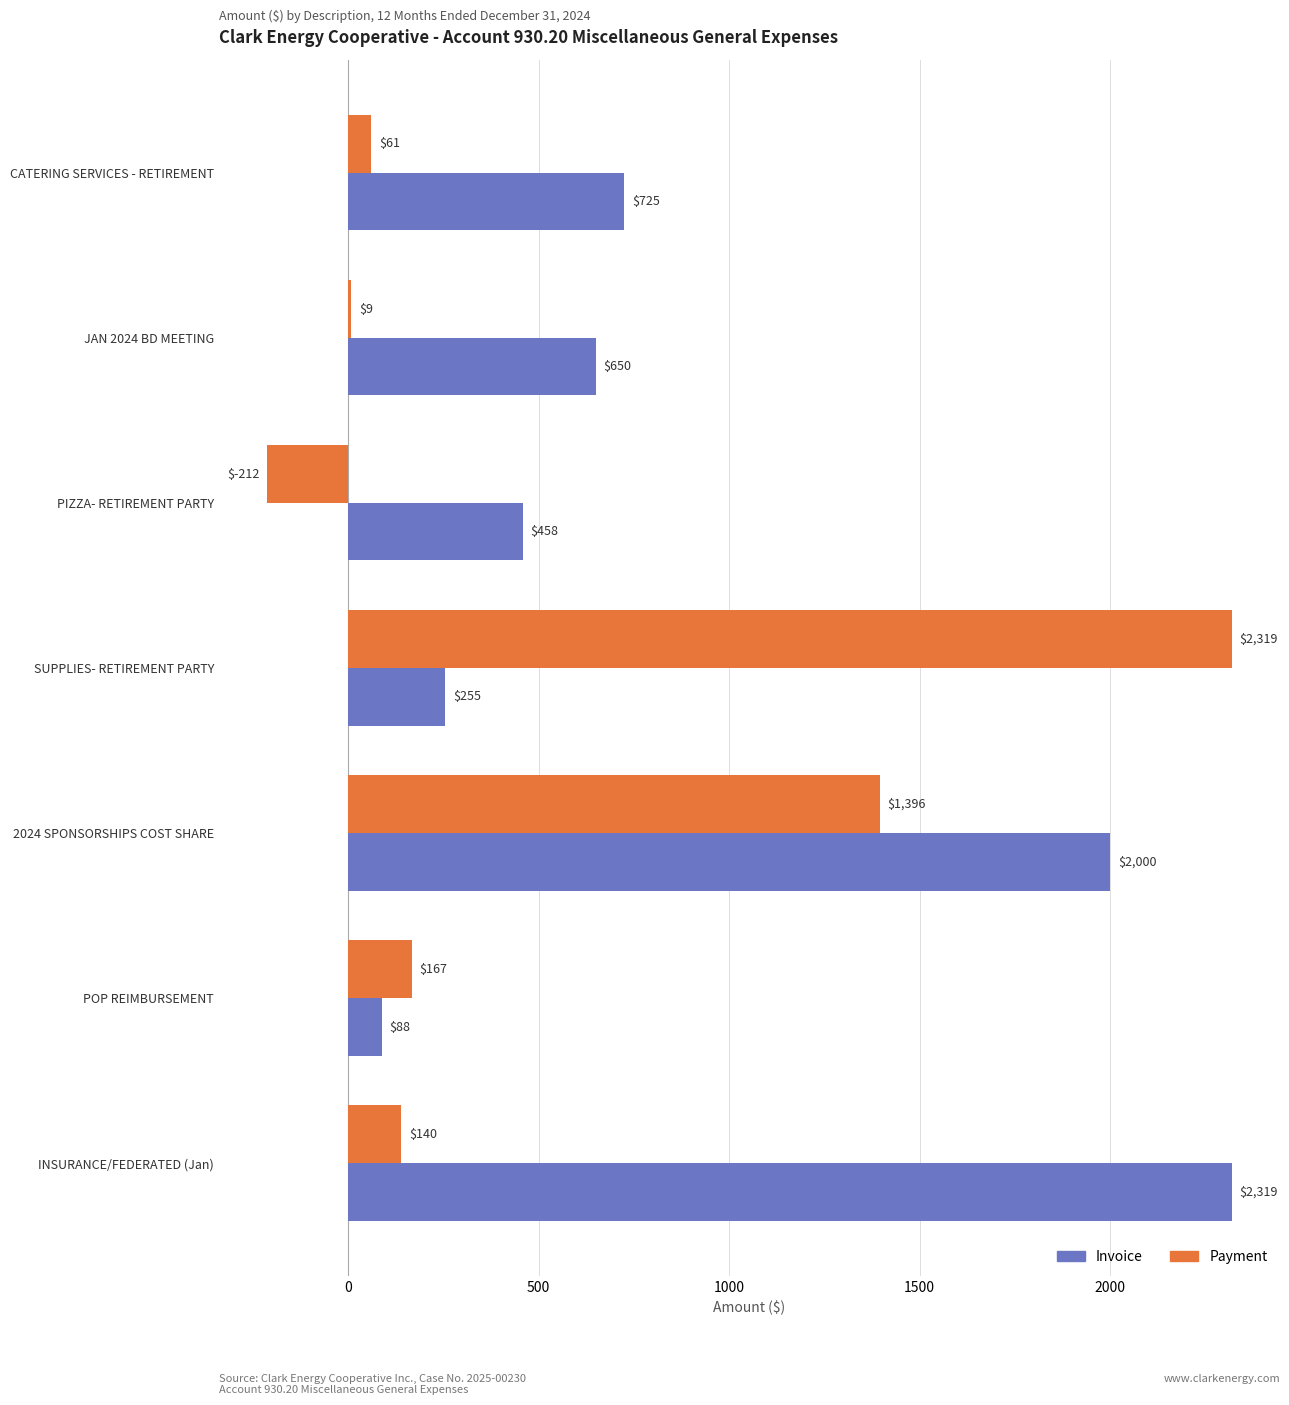

What is the average value of the Payment series?

554.1